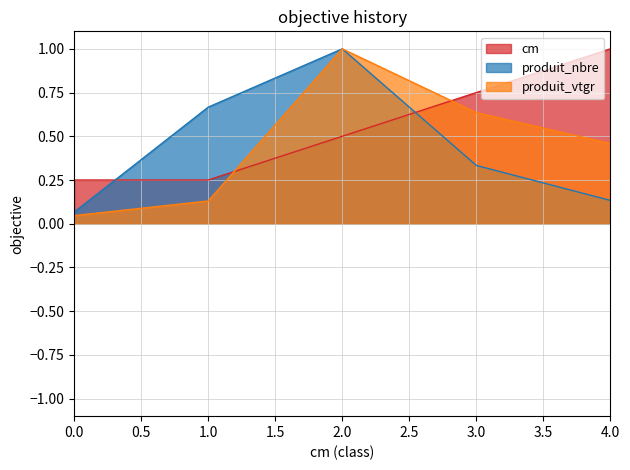

What is the difference between the produit_nbre values at 0 and 1?

0.6